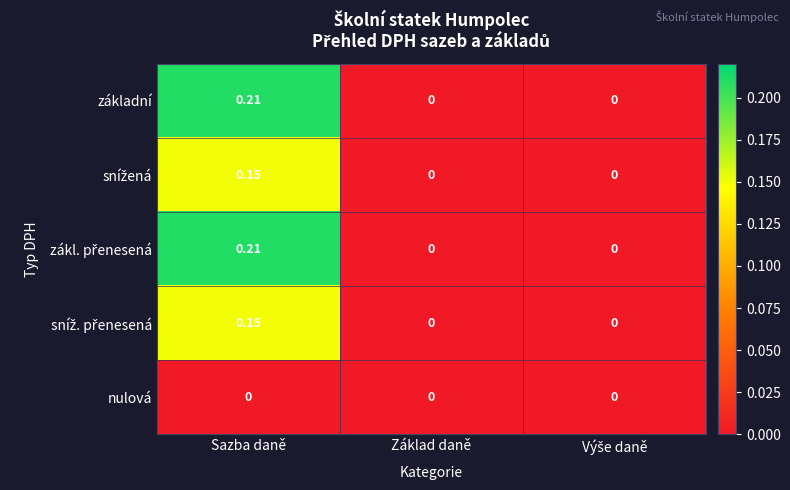

At which category does the chart reach its peak across all series?

Sazba daně